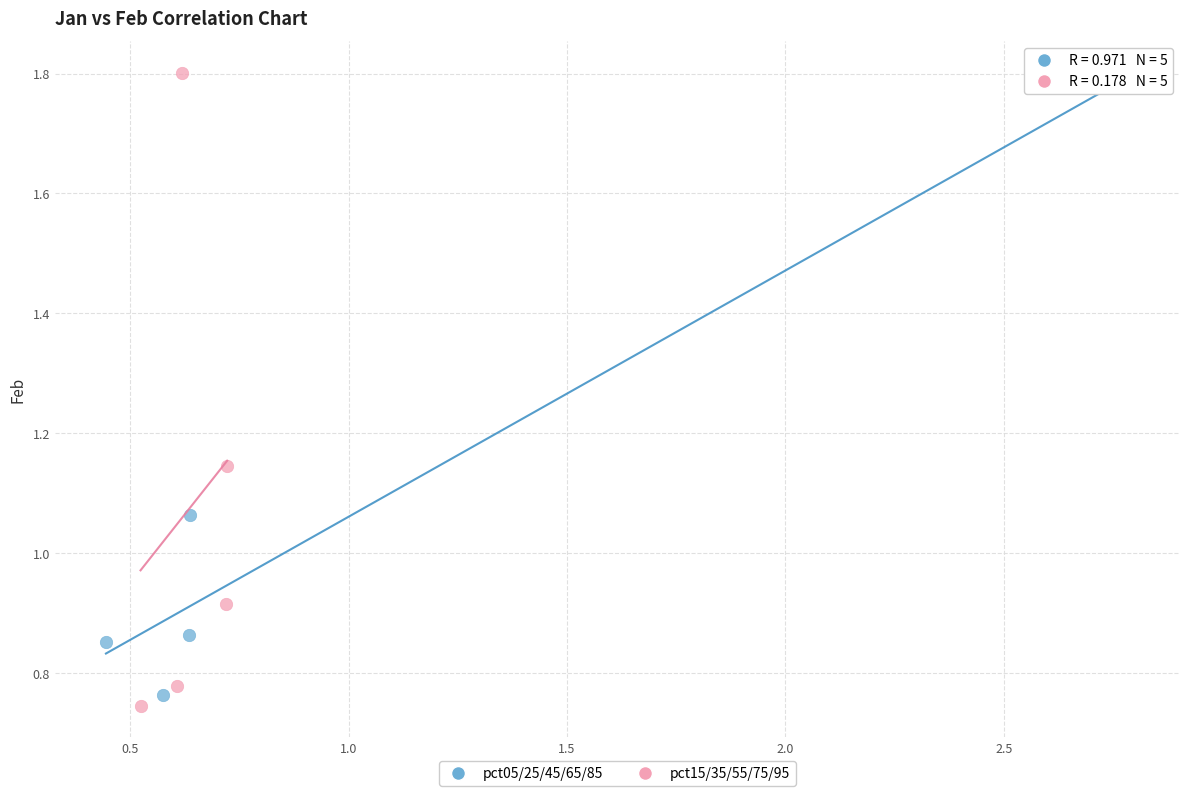

Which series contains the lowest Y value?

pct15/35/55/75/95